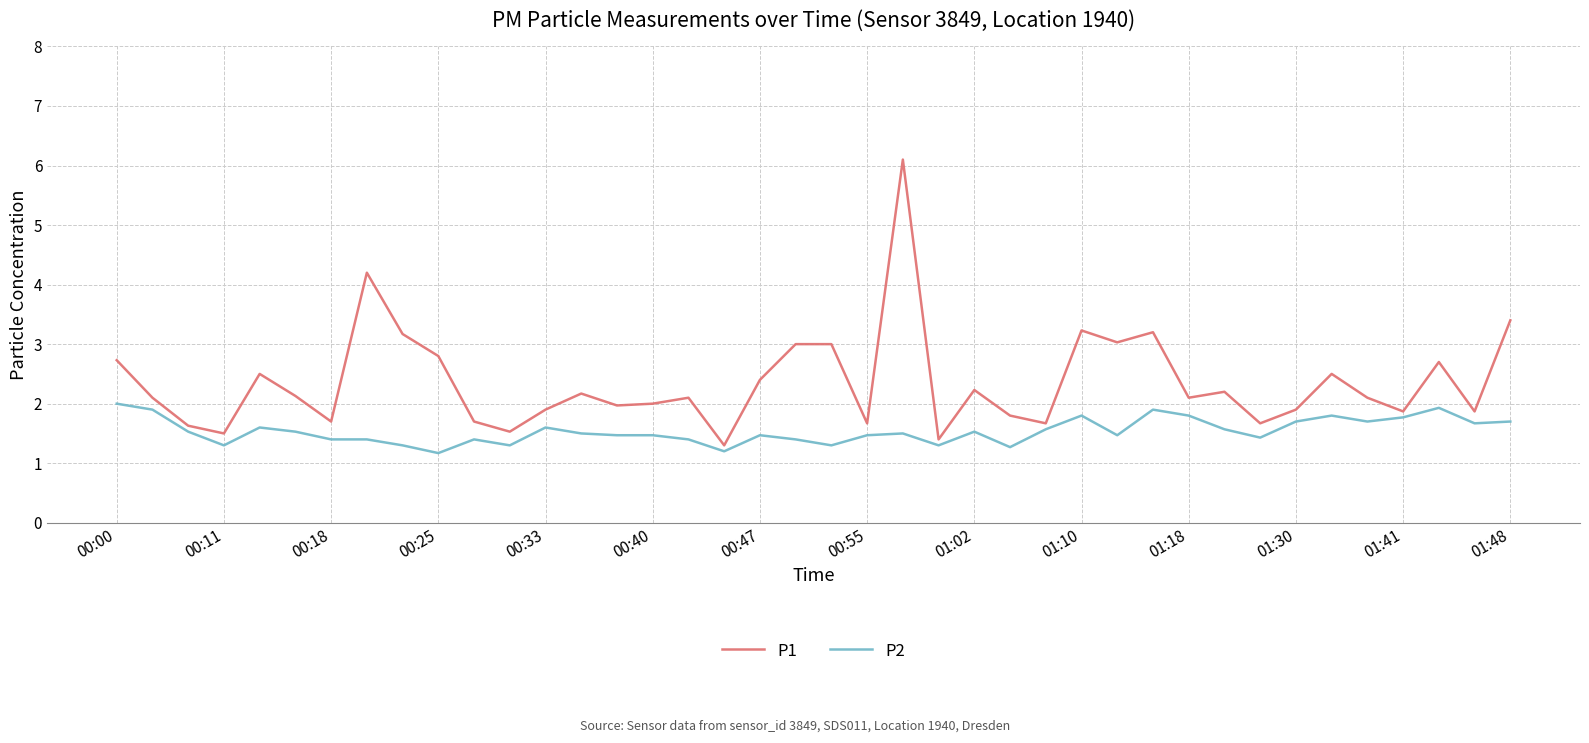

Count the number of categories in the chart.

40